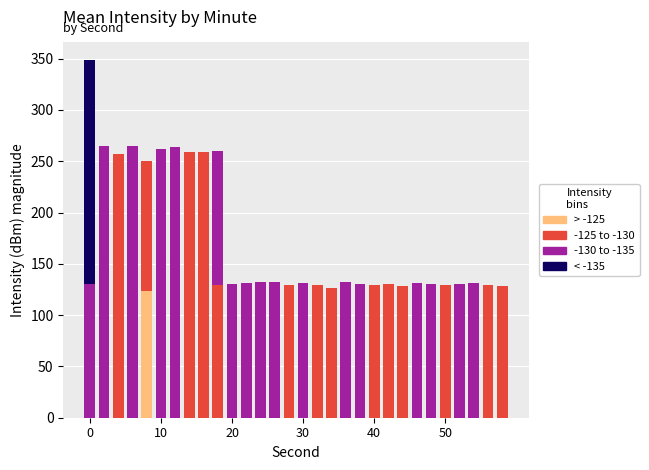

How many distinct data groups are displayed?

4